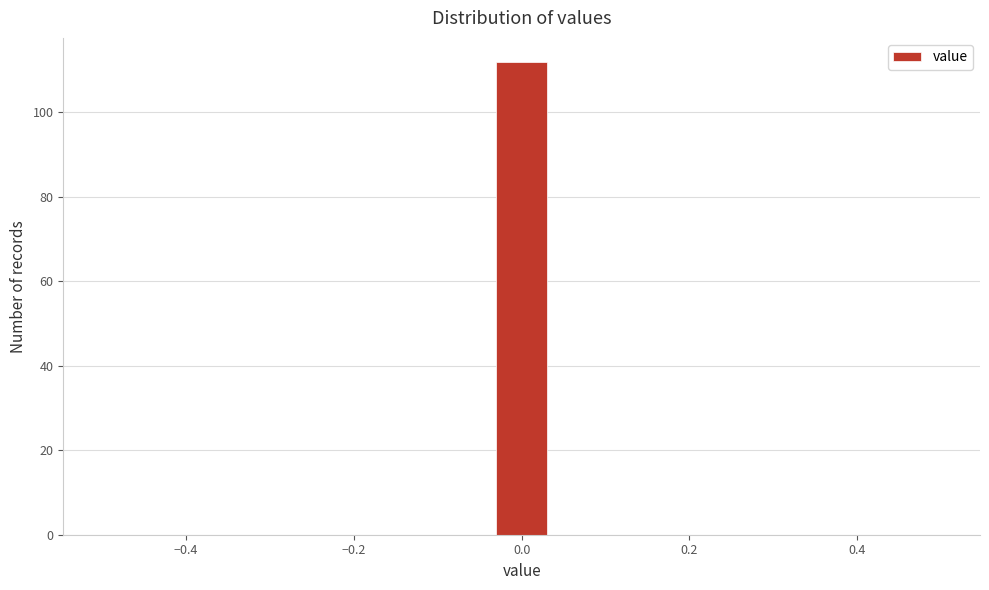

Around what value on the x-axis is the tallest bar? Give the approximate position of its centre, as read against the axis.

0.00